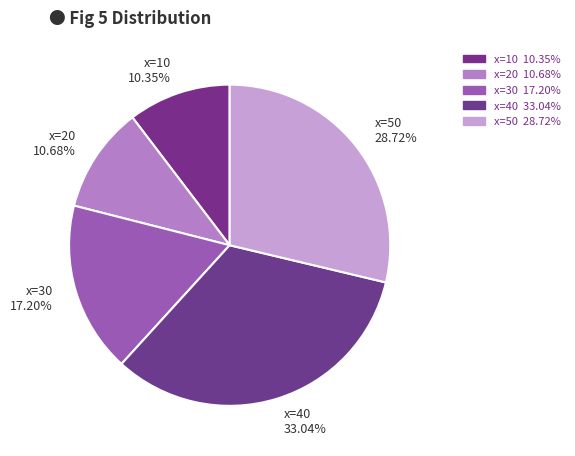

Which category has the biggest portion of the pie?

x=40